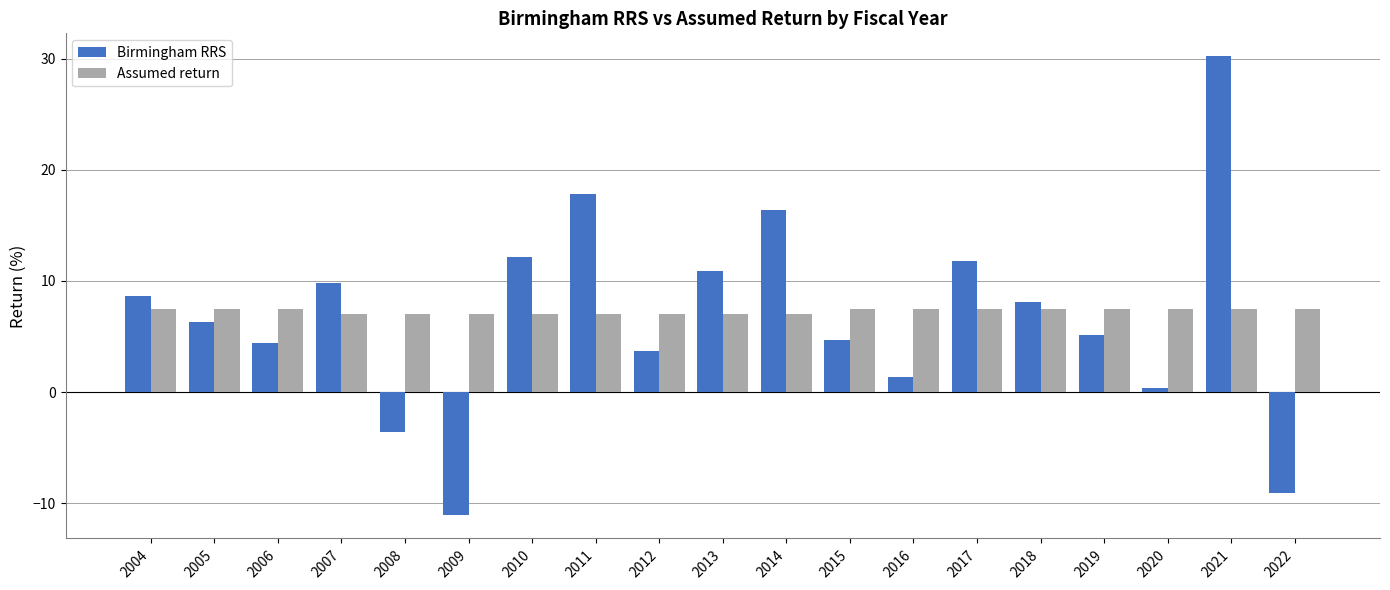

At 2011, list the series in order from smallest to largest.

Assumed return, Birmingham RRS